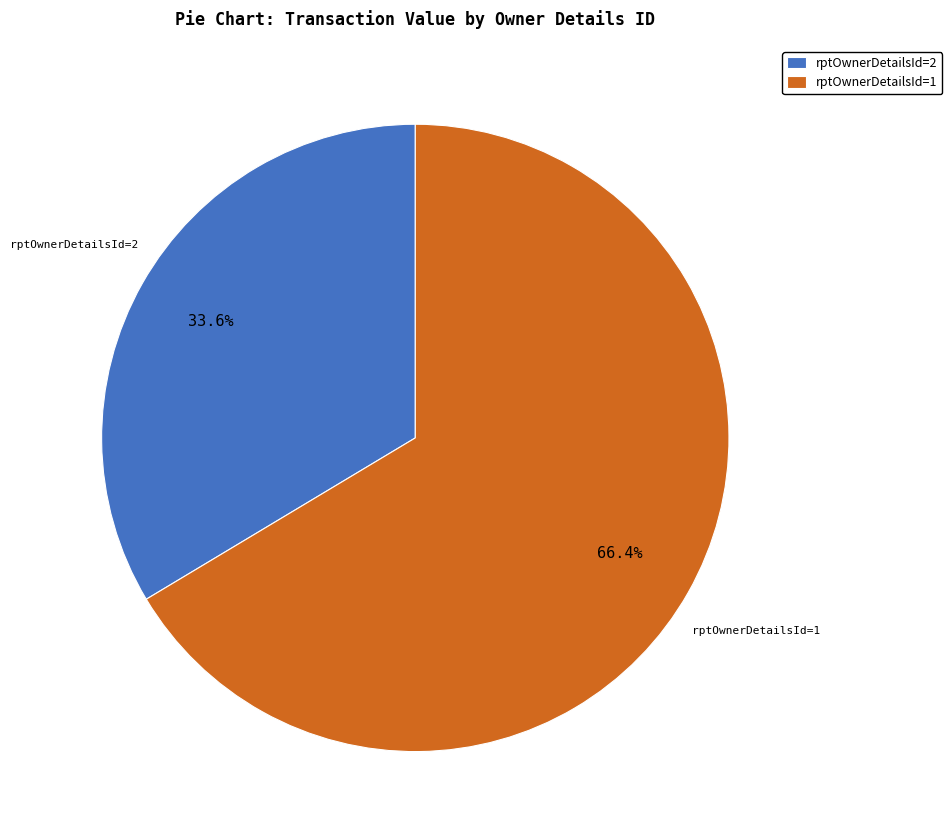

What percentage is NOT represented by rptOwnerDetailsId=1?

33.6%